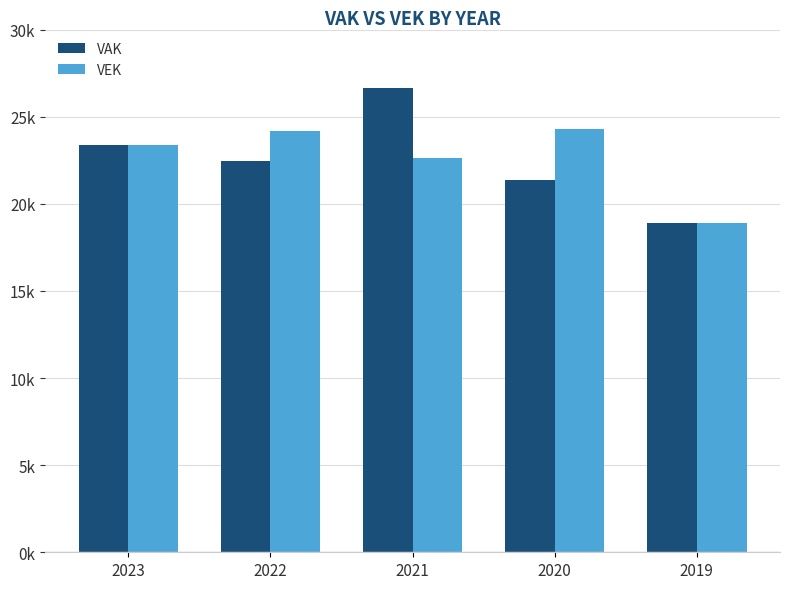

What are all the series names shown in the legend?

VAK, VEK